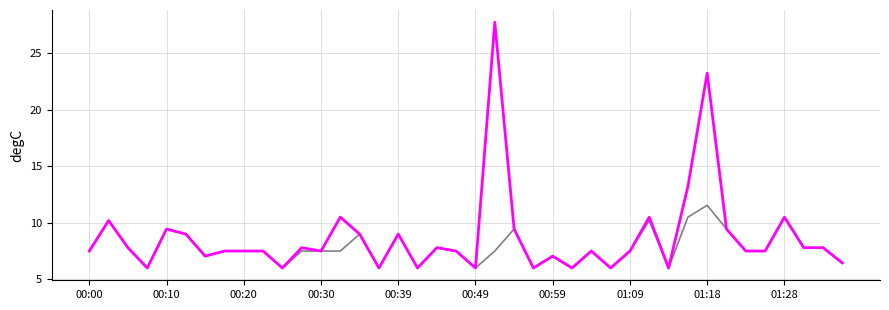

What is the maximum value shown in the chart?

27.8